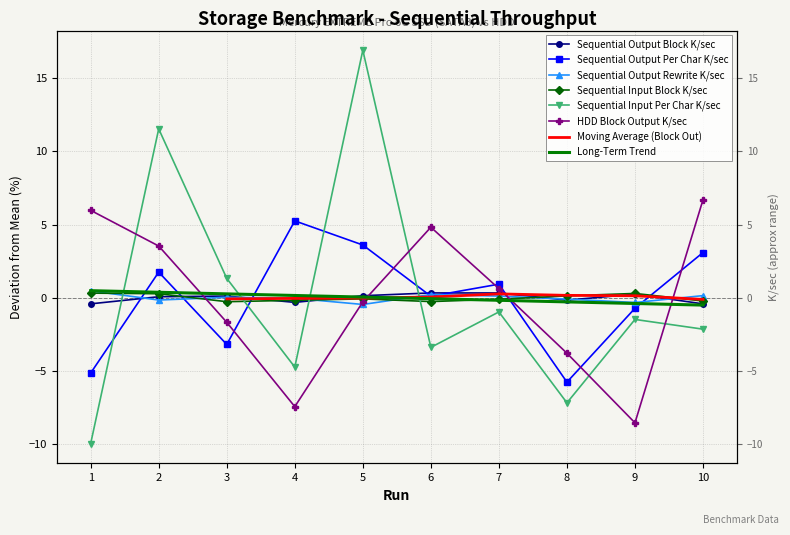

What is the lowest value of the Sequential Output Block K/sec series?

-0.4